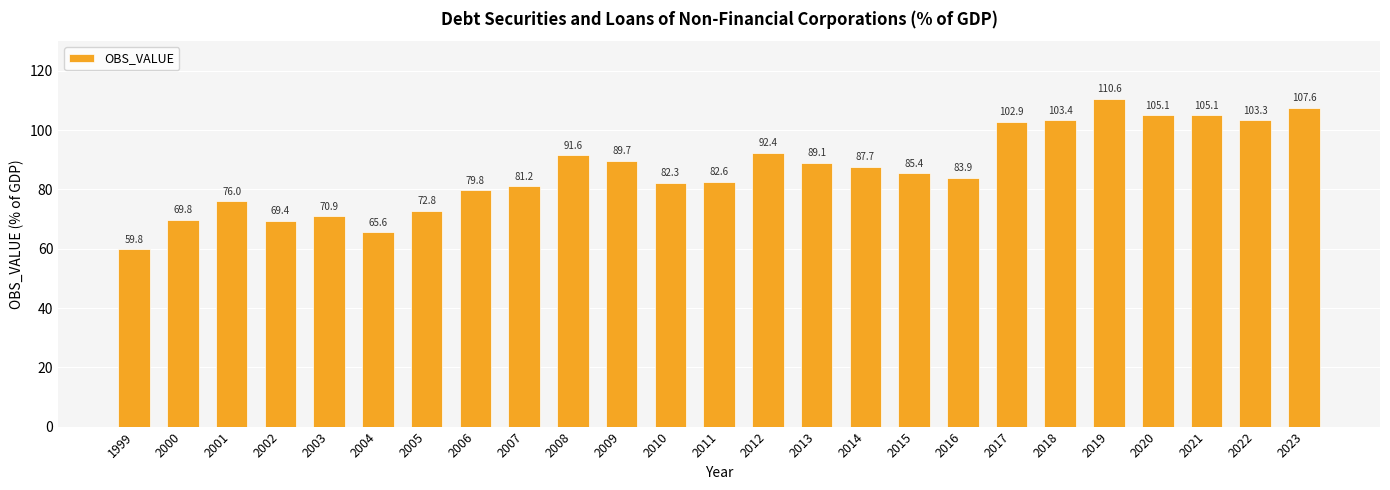

Is it true that the value at 2006 is 44.3?

False